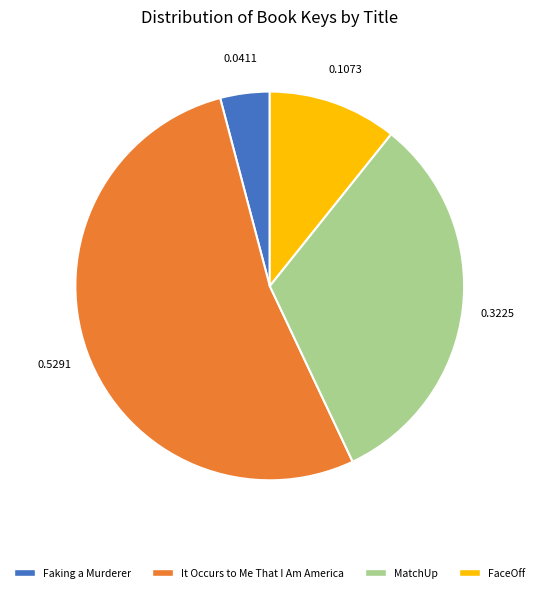

The FaceOff slice represents 11% of the pie. True or false?

True